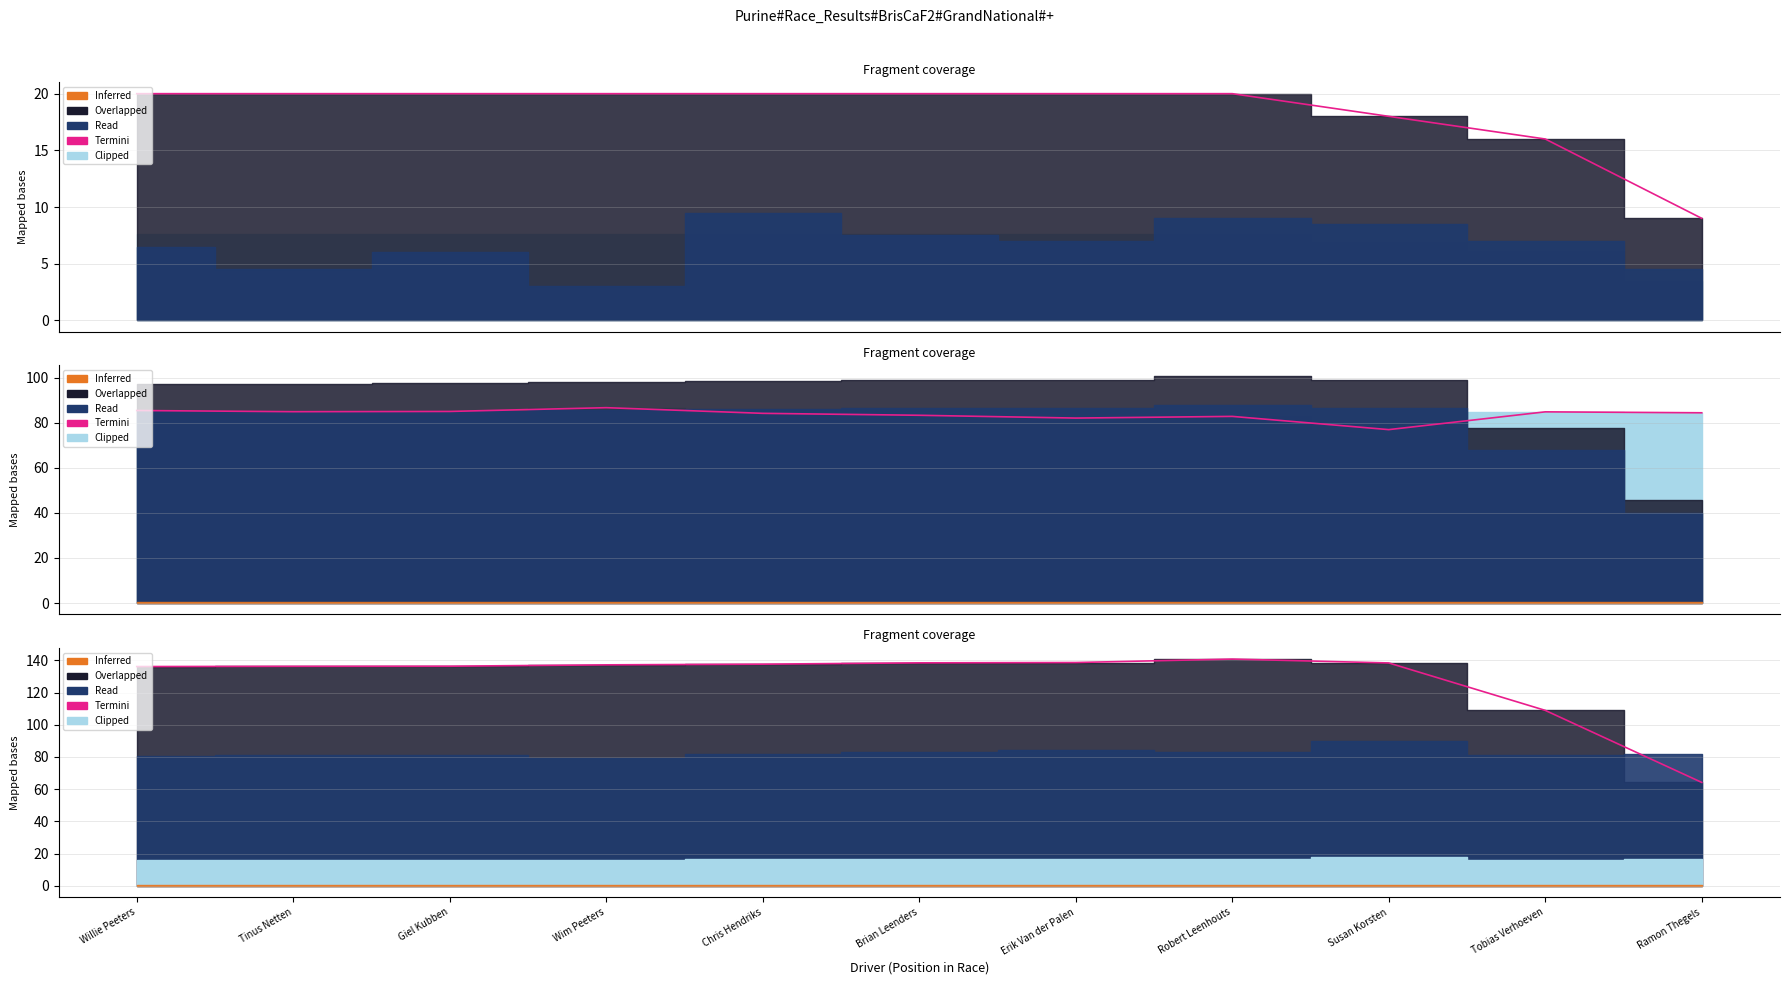

How many data points are above 137?

6